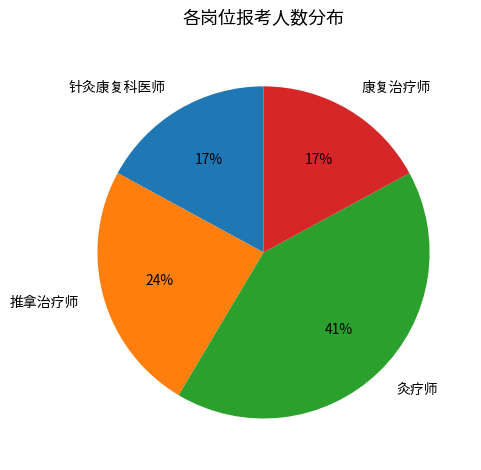

To the nearest percent, what is the average slice percentage?

25%